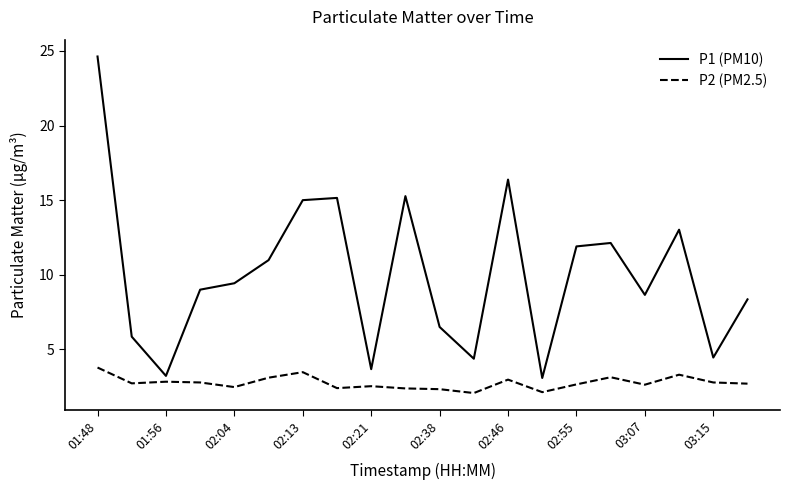

What is the highest value of the P2 (PM2.5) series?

3.8